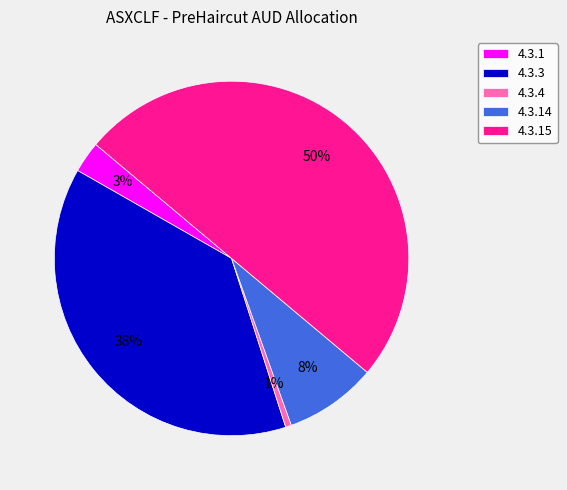

What is the largest slice in the pie chart?

4.3.15